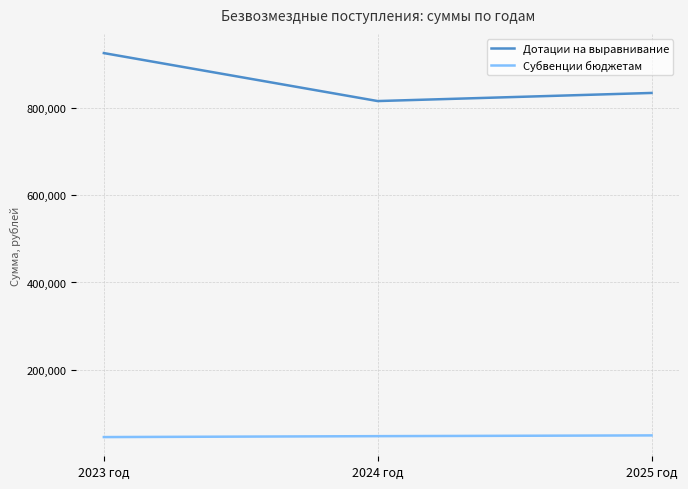

How many values in the Дотации на выравнивание series are below 834616?

1